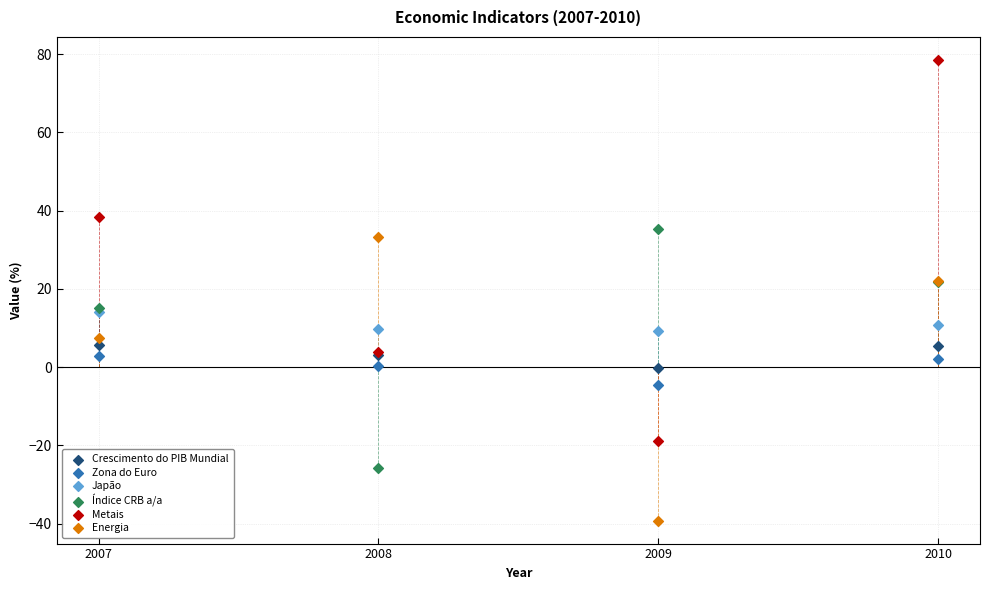

In the Metais series, what Y value is closest to 29?

38.3